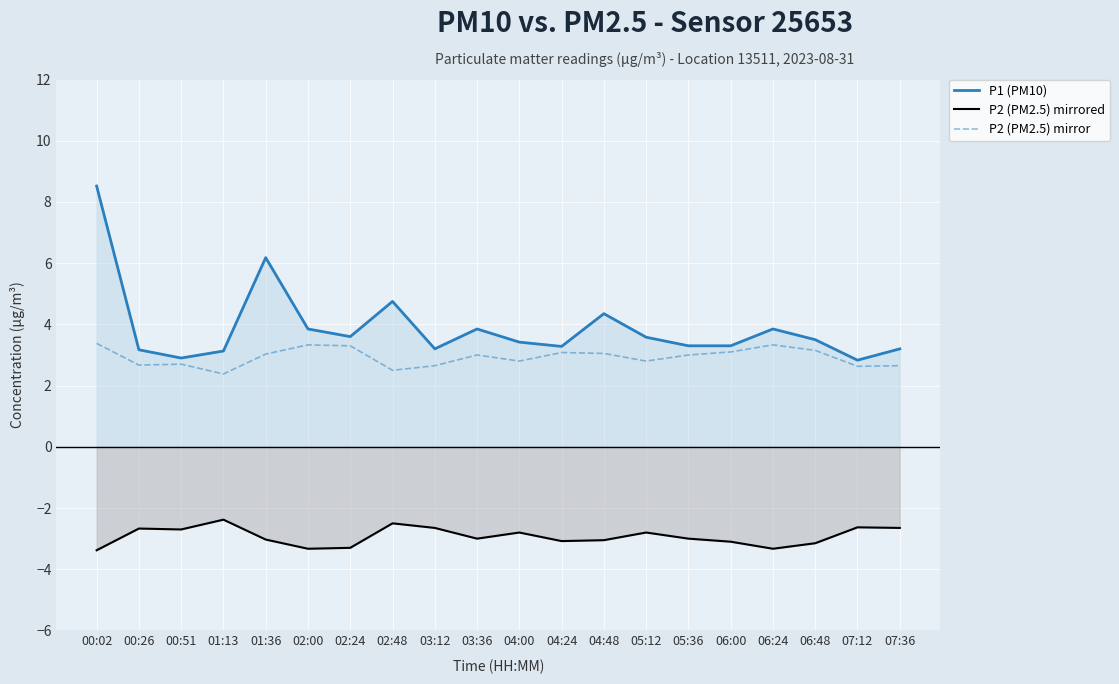

What is the minimum value shown in the chart?

-3.4